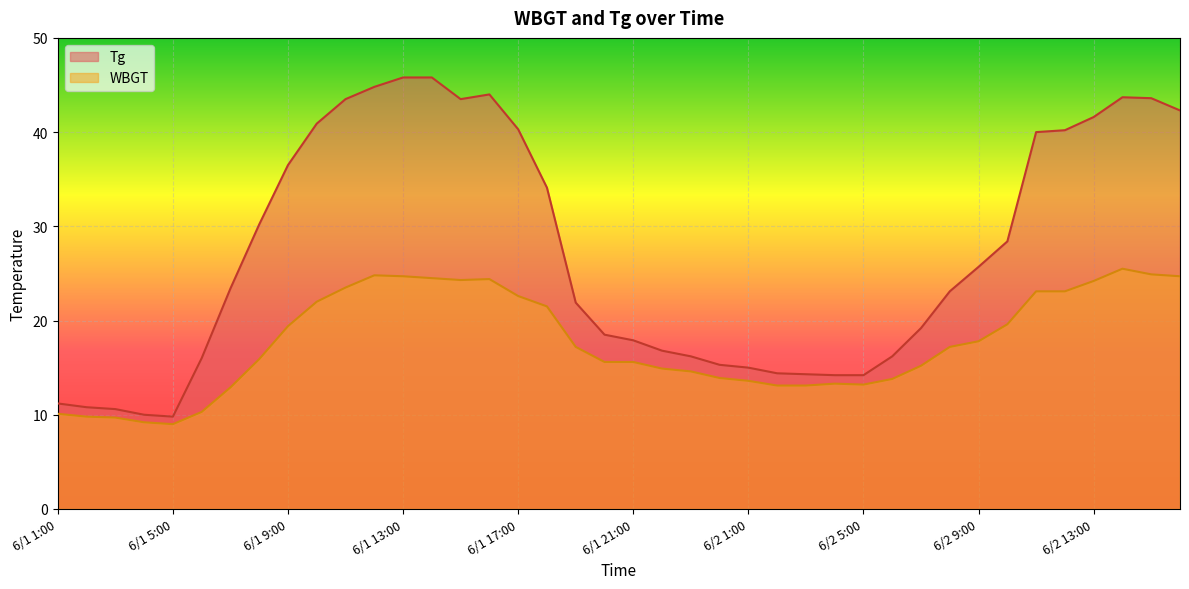

Rank the series by their maximum value, from lowest to highest.

WBGT, Tg